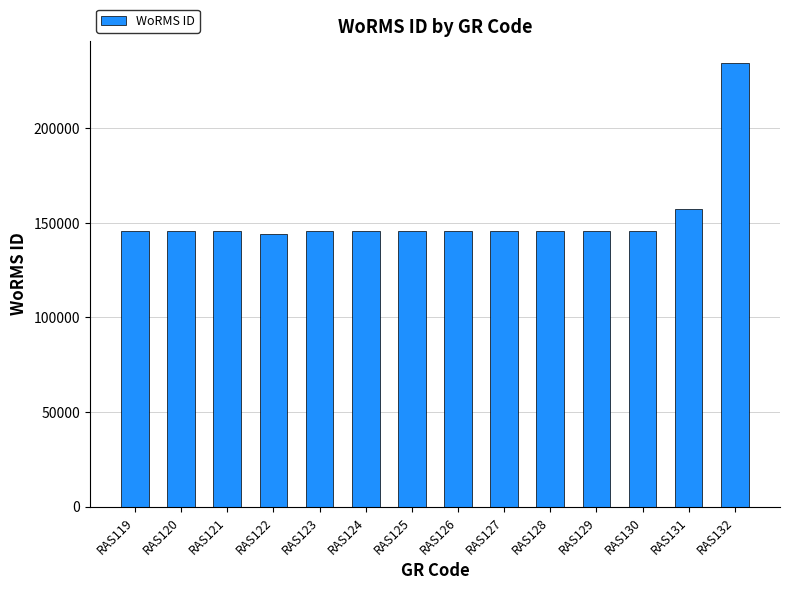

What is the minimum value shown in the chart?

144099